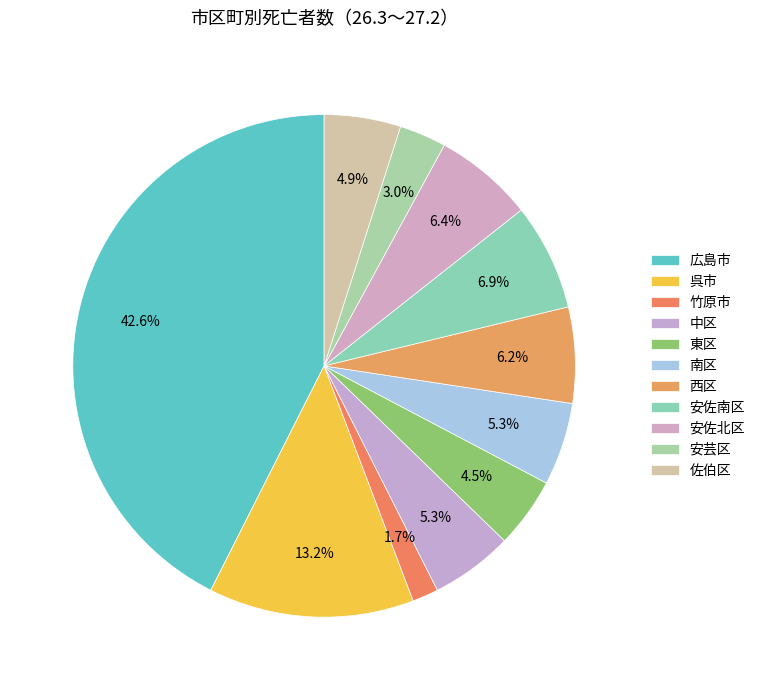

To the nearest percent, what percentage of the pie is 西区?

6%